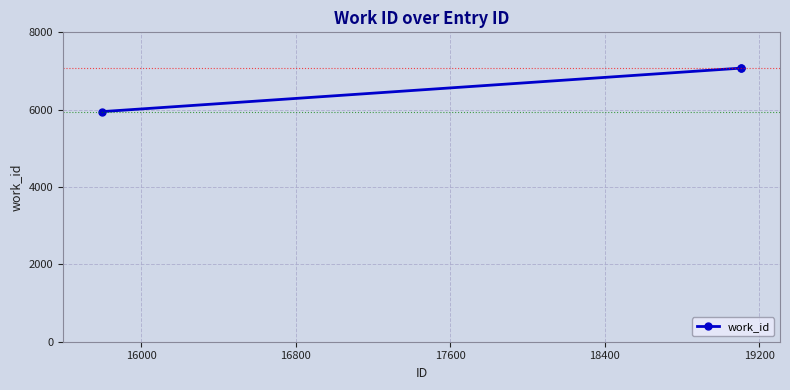

Reading left to right, extract all data points from this chart.

5949	7075	7075